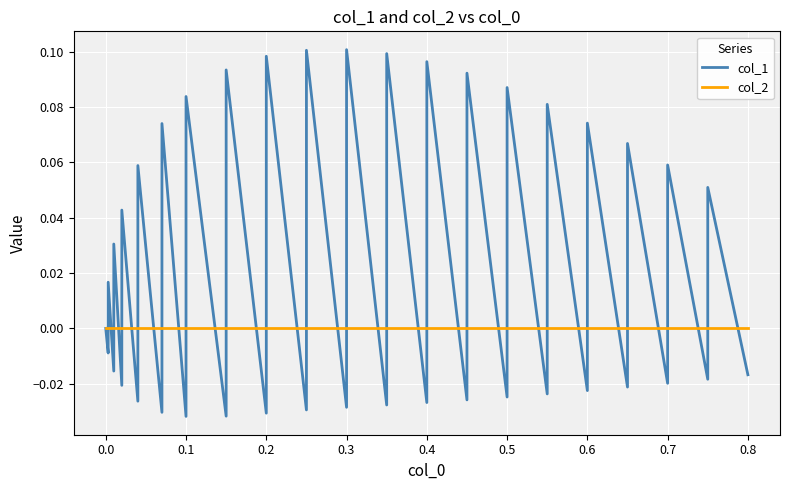

Rank the series by their average value, from highest to lowest.

col_1, col_2